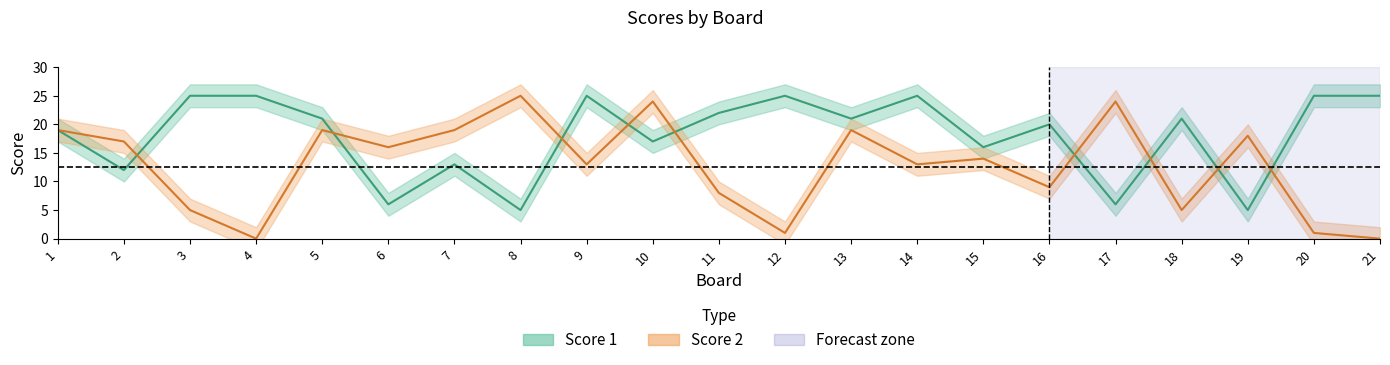

True or false: Score 1 has more than 2 points higher than both neighbors.

True